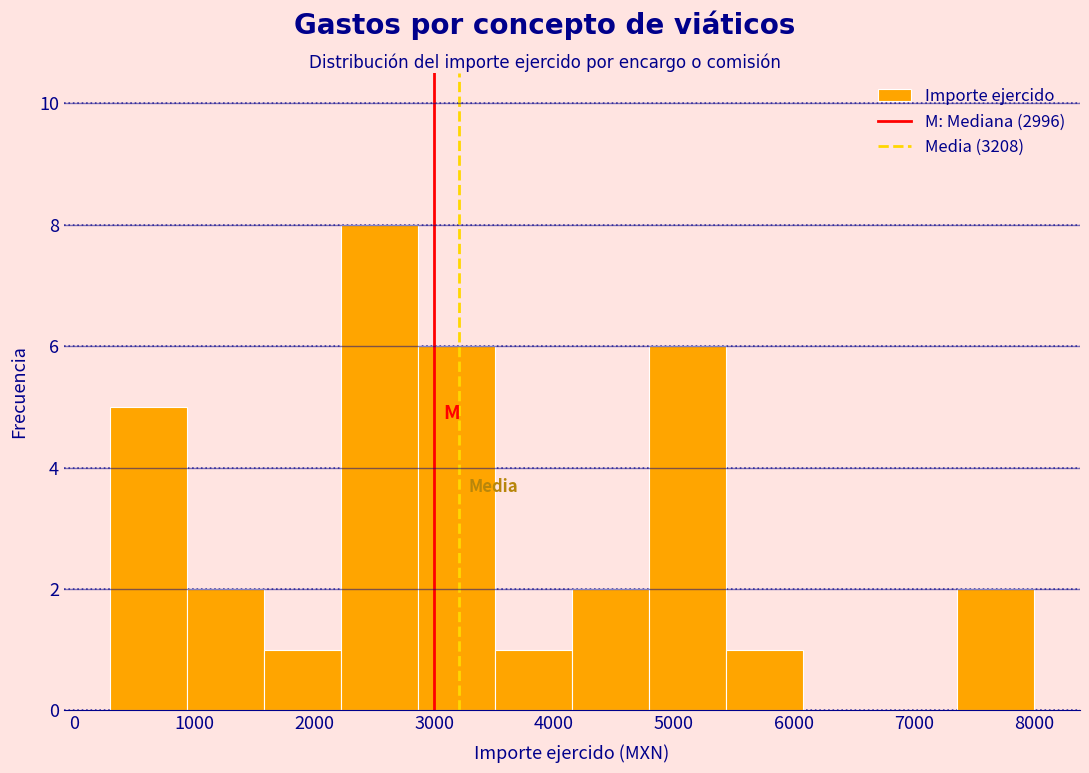

How tall is the bar that spans 900 to 1600 on the x-axis? Neither the bar edges nor the heights are printed on the chart, so give them approximately, as read against the axes.

2